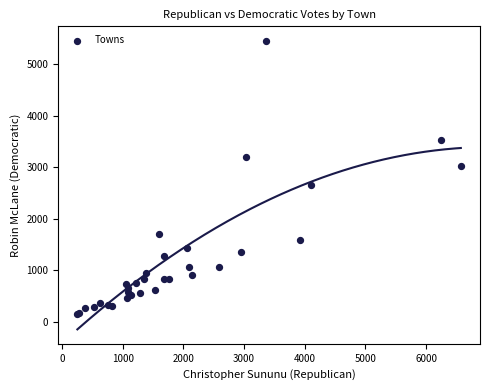

What Y value in the scatter plot is closest to 2803?

2649